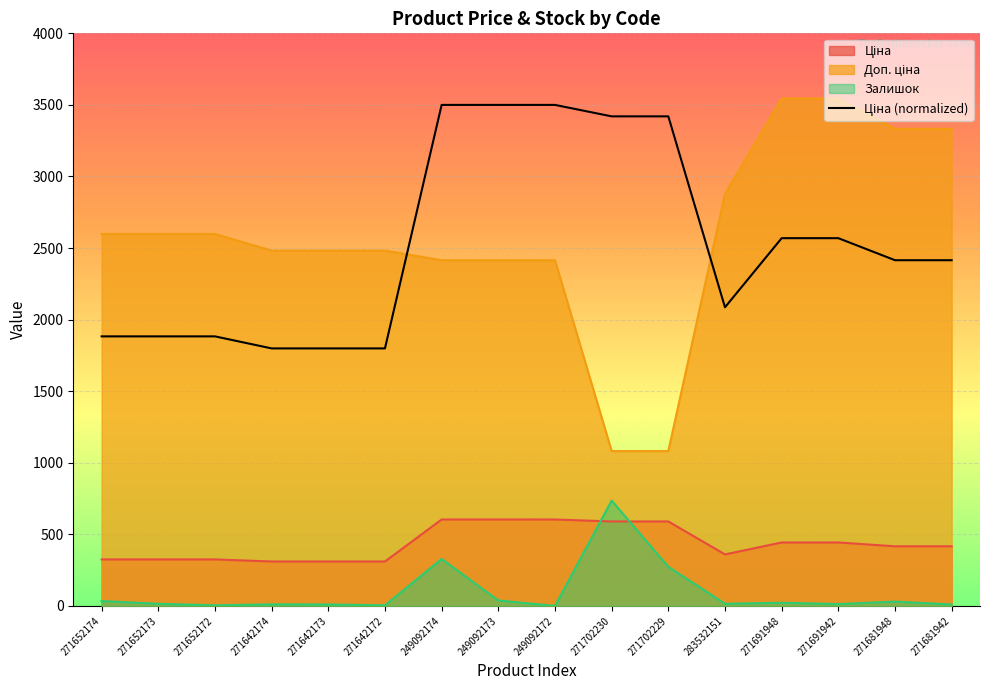

What is the maximum value for Залишок?

736.0